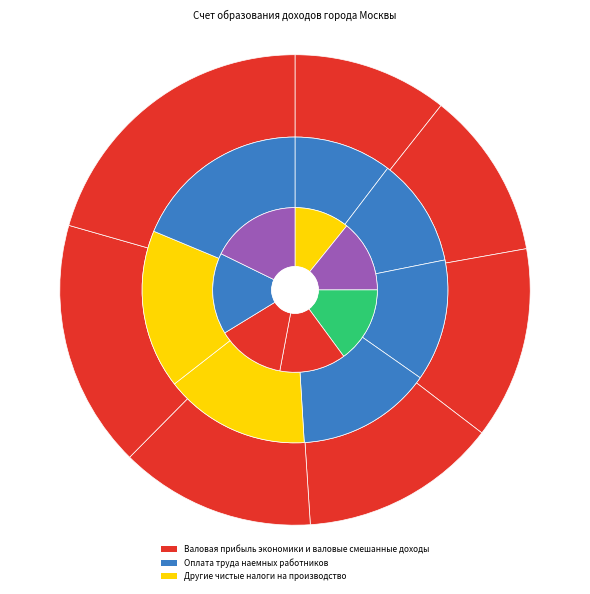

To the nearest percent, what percentage of the pie is 2016?

11%